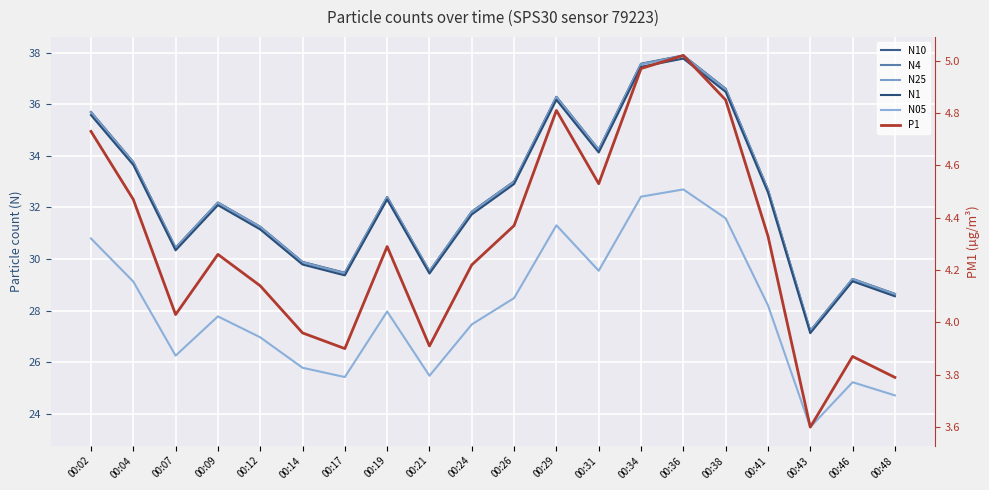

Which series changed the most between 00:04 and 00:34?

N10